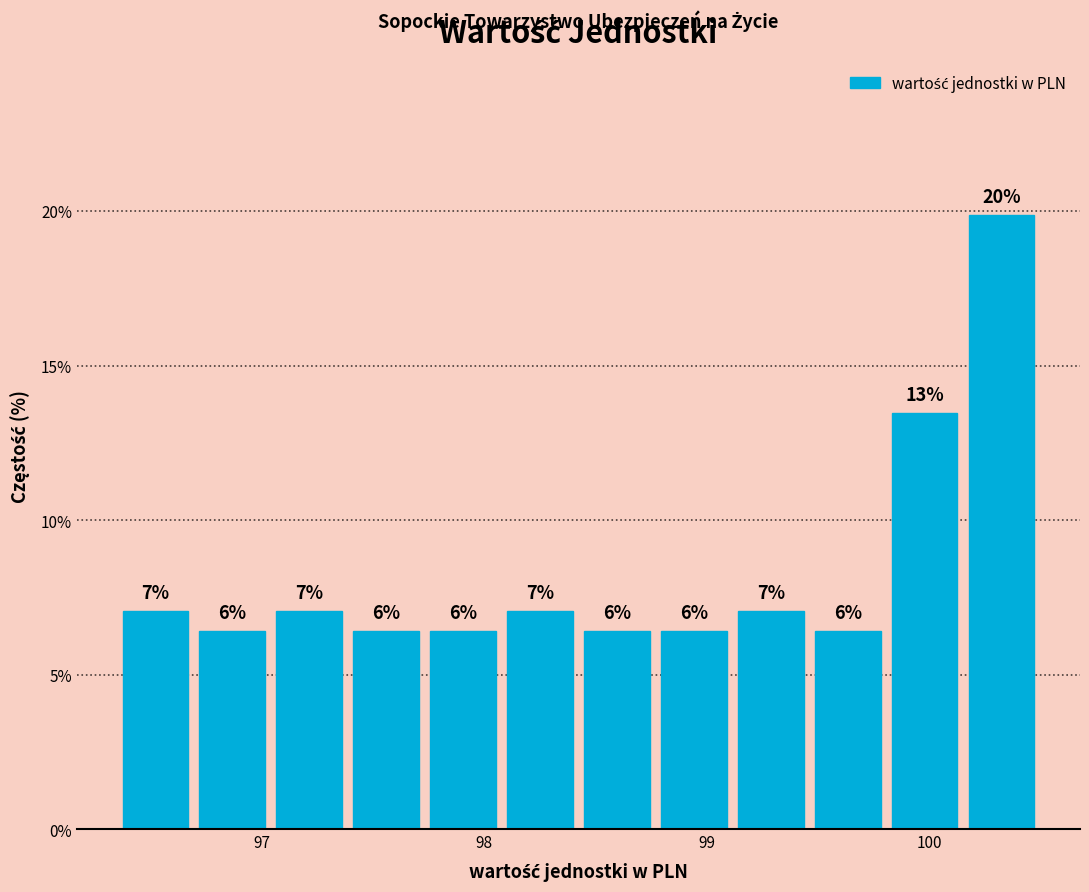

Around what value on the x-axis is the tallest bar? Give the approximate position of its centre, as read against the axis.

100.3